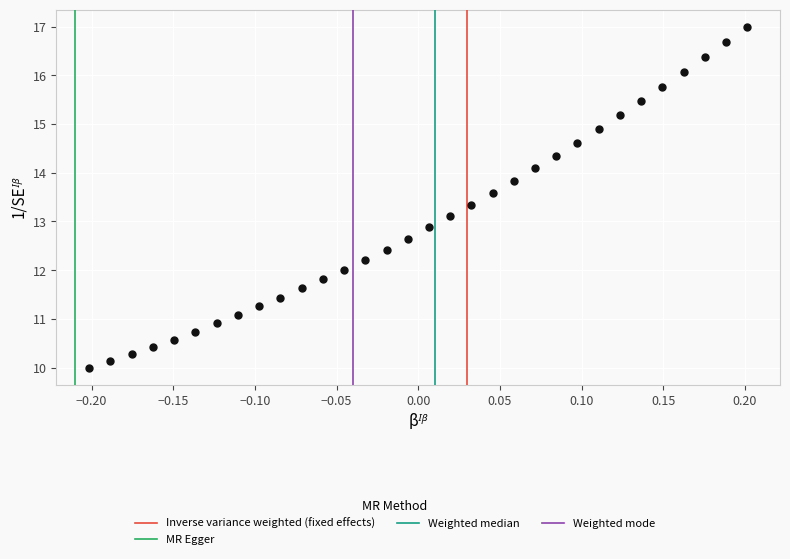

What is the range of Y values (max minus min)?

7.0